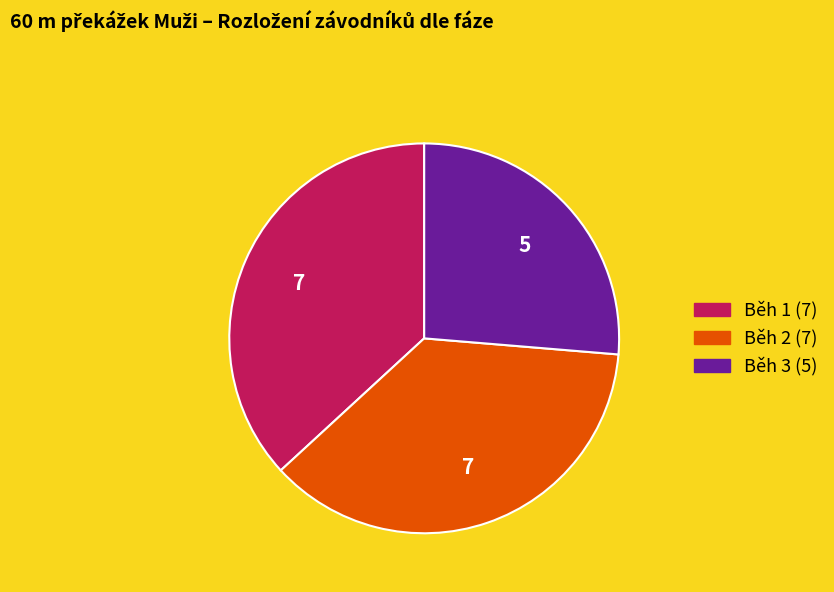

Is it true that Běh 3 is 38% of the pie?

False